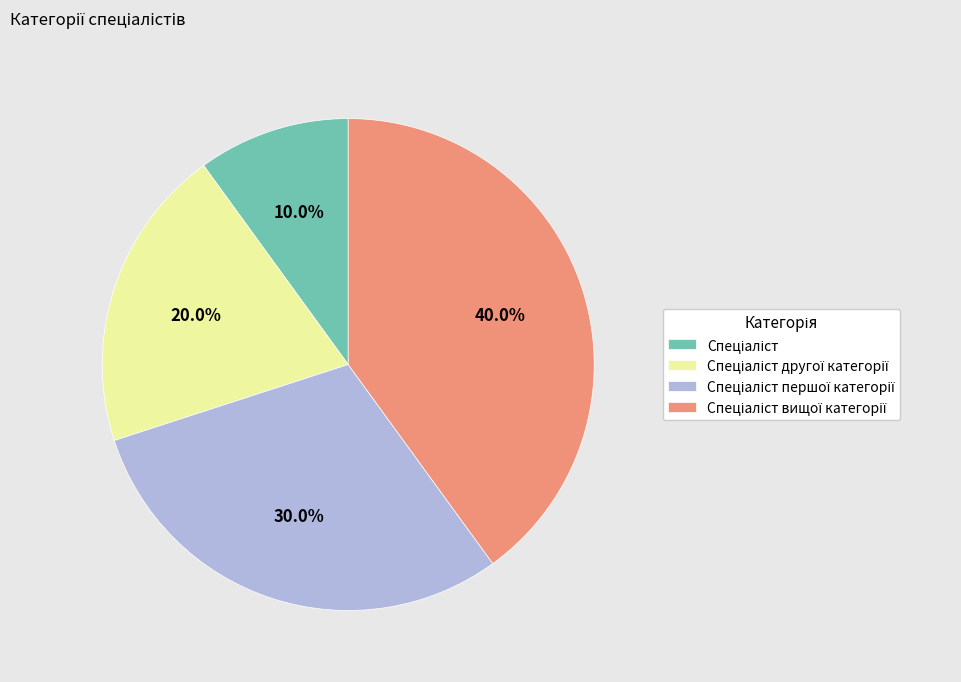

How many segments does this pie chart have?

4